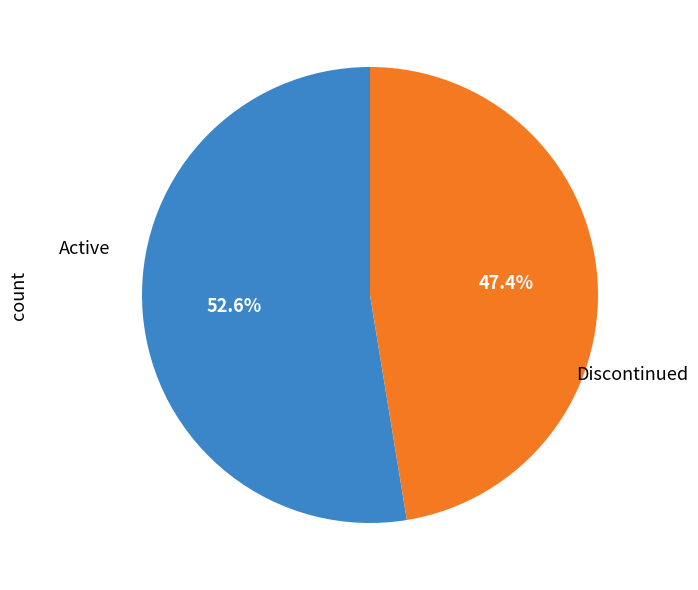

Count the number of slices in the pie.

2